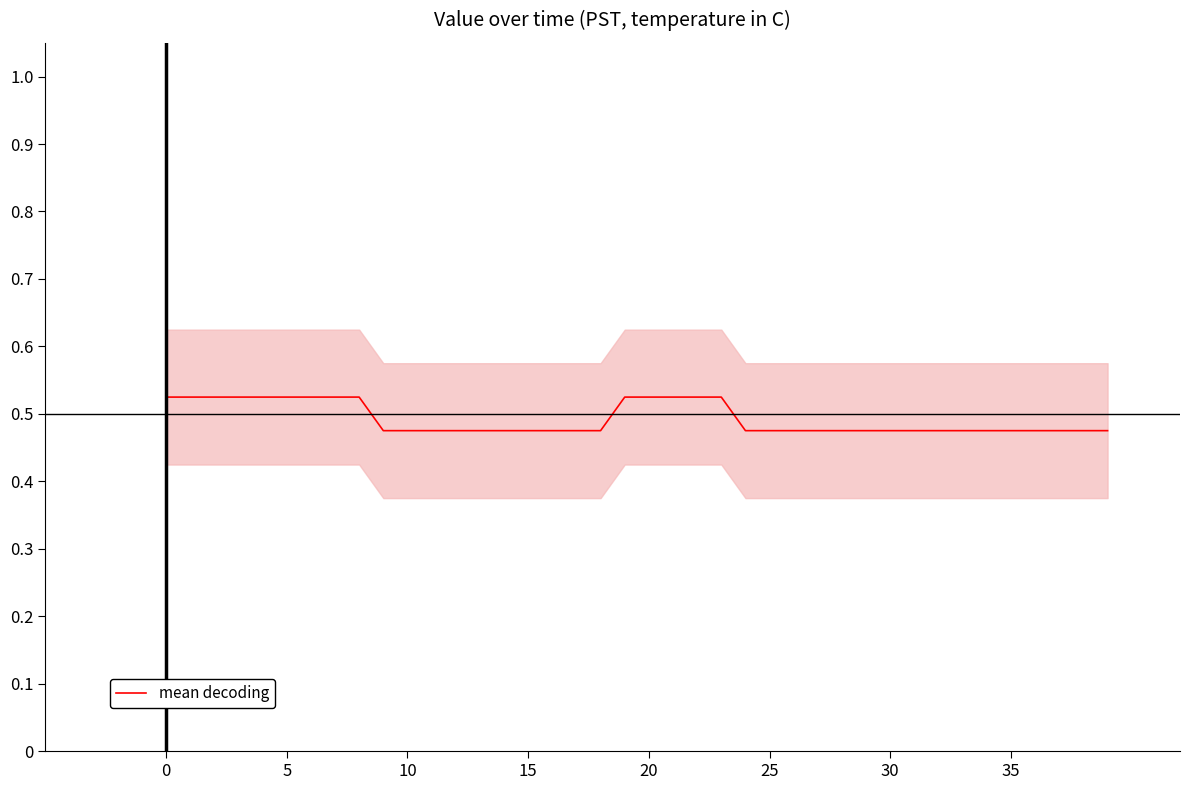

What is the label of the 5th point from the right?

35